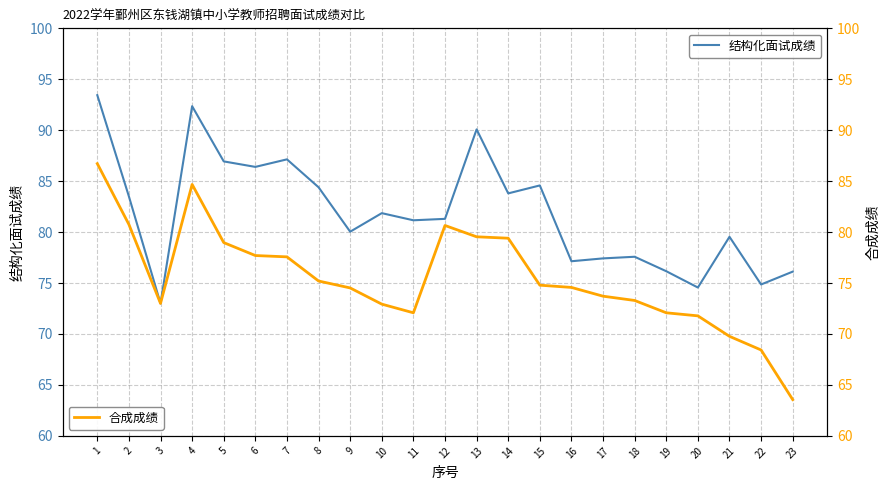

What is the value of the 结构化面试成绩 point at the 3rd from the left?

73.0